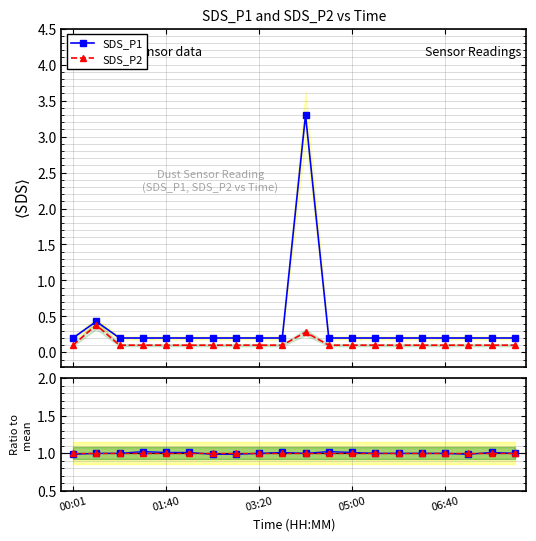

True or false: SDS_P2 and SDS_P1 cross at least once.

False